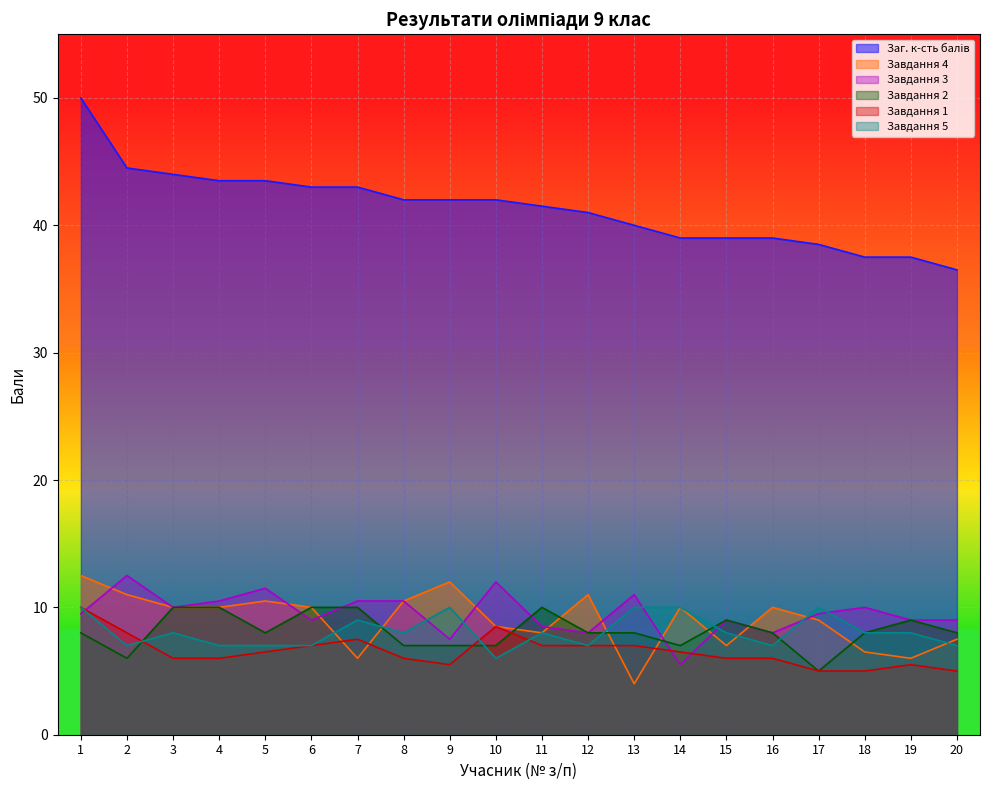

Which series has the largest total across all categories?

Заг. к-сть балів